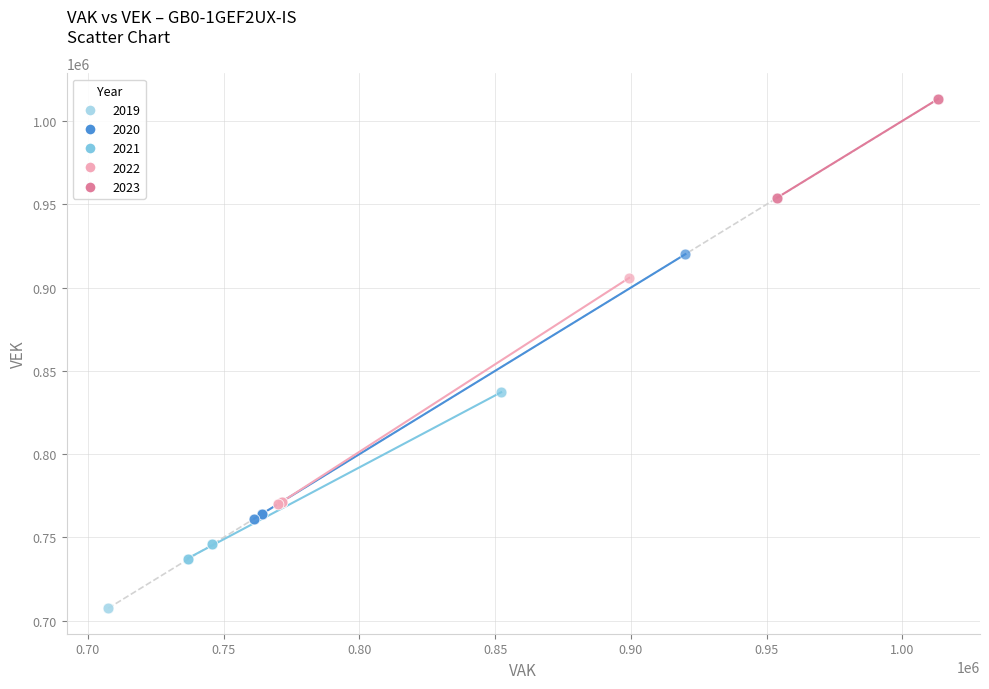

Which series contains the highest Y value?

2023